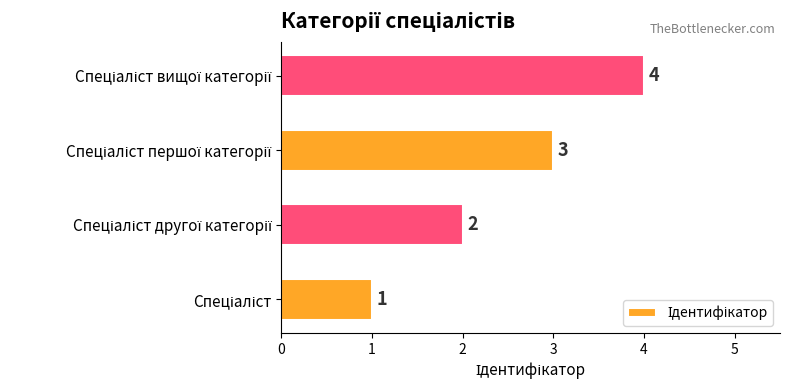

How many values are below 3?

2